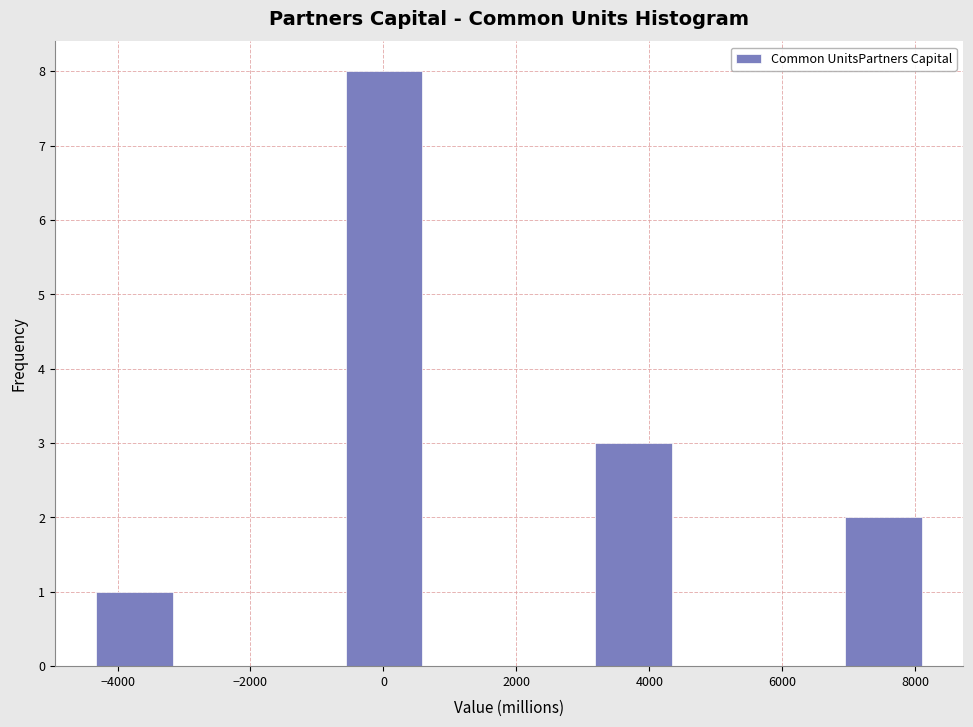

Reading left to right, list every bar in this chart as the range it spans on the x-axis followed by its height. Neither the bar edges nor the heights are printed on the chart, so give them approximately, as read against the axes.

-4400 to -3200: 1
-3200 to -1800: 0
-1800 to -600: 0
-600 to 600: 8
600 to 1800: 0
1800 to 3200: 0
3200 to 4400: 3
4400 to 5600: 0
5600 to 6800: 0
6800 to 8200: 2